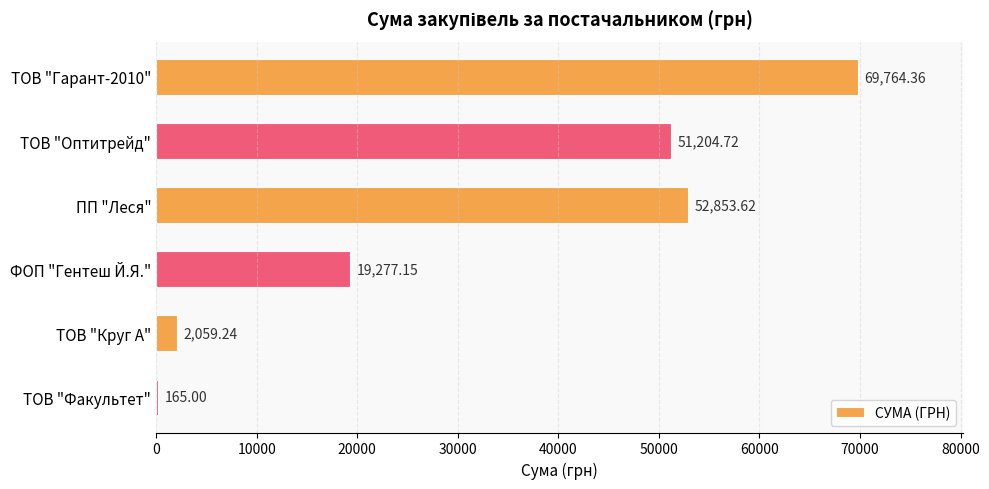

Between ФОП "Гентеш Й.Я." and ТОВ "Гарант-2010", which is larger?

ТОВ "Гарант-2010"